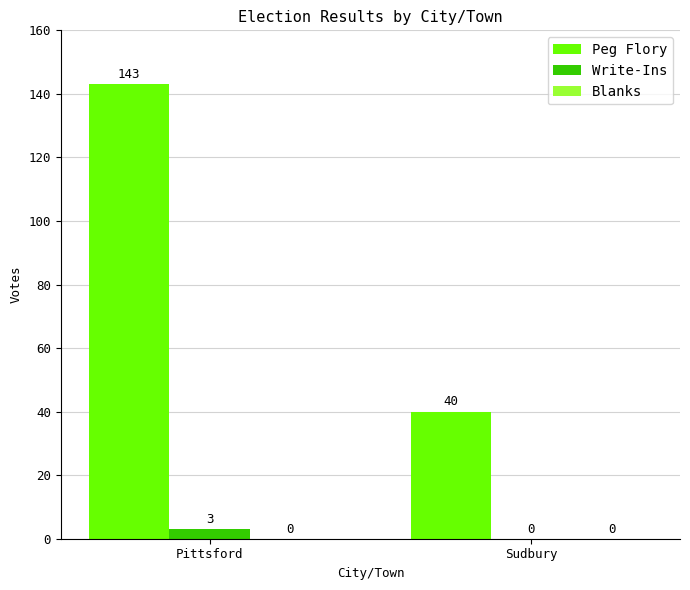

Does the chart contain stacked bars?

No